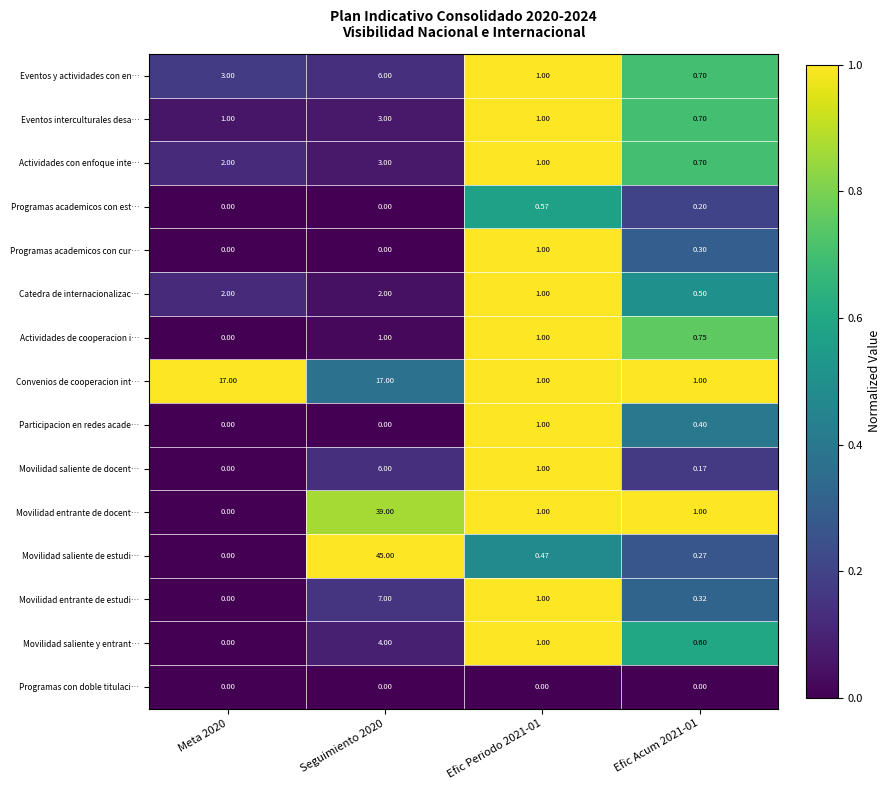

Which series changed the most between Meta 2020 and Efic Acum 2021-01?

Convenios de cooperacion int…